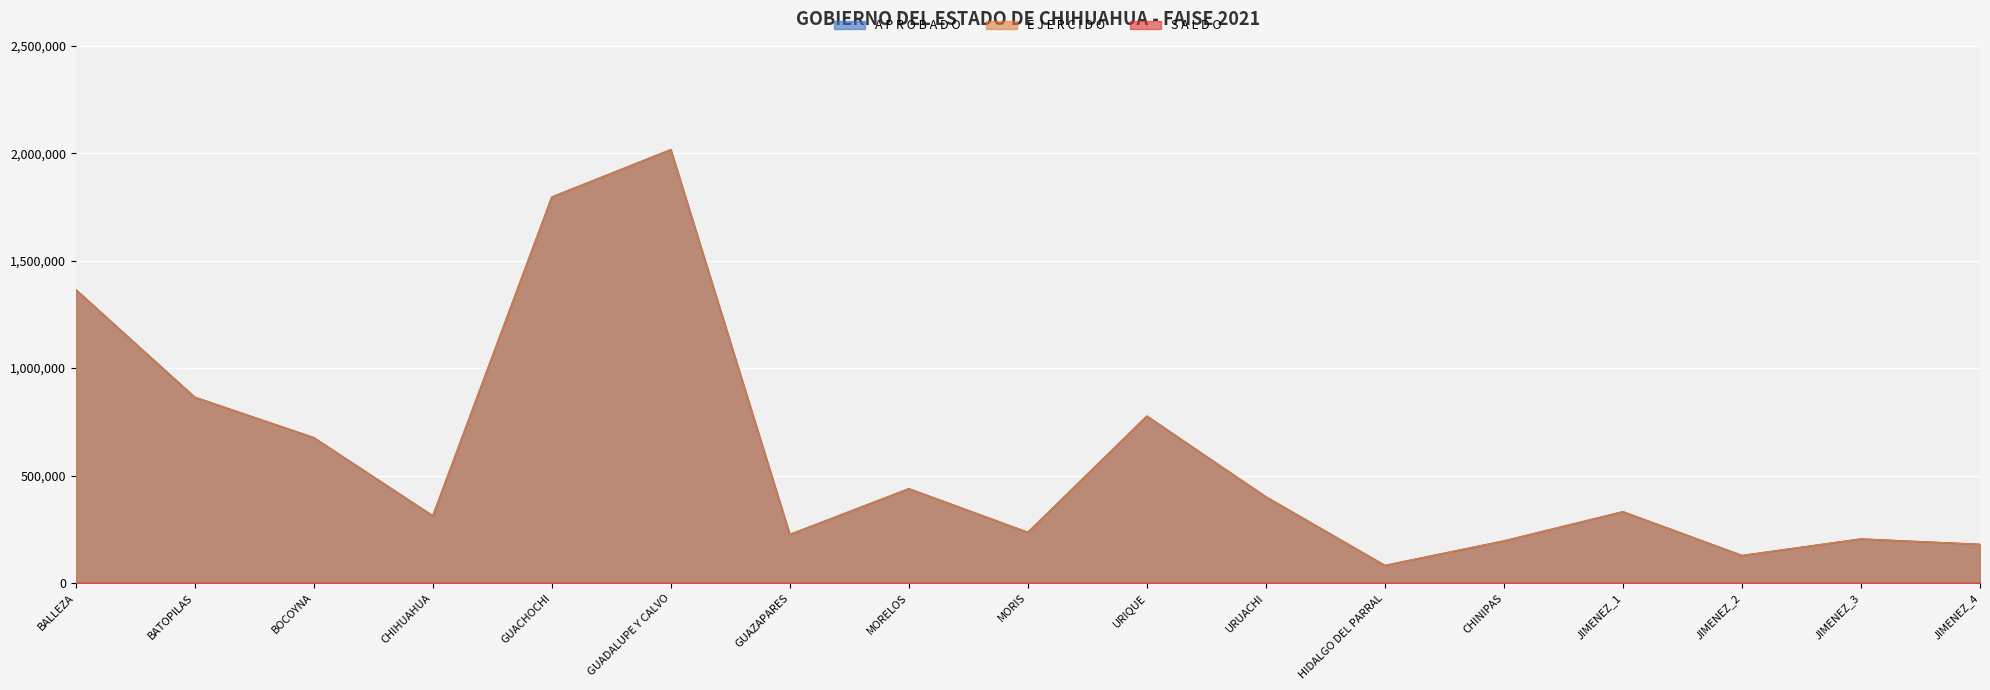

What position from the left is JIMENEZ_3?

16